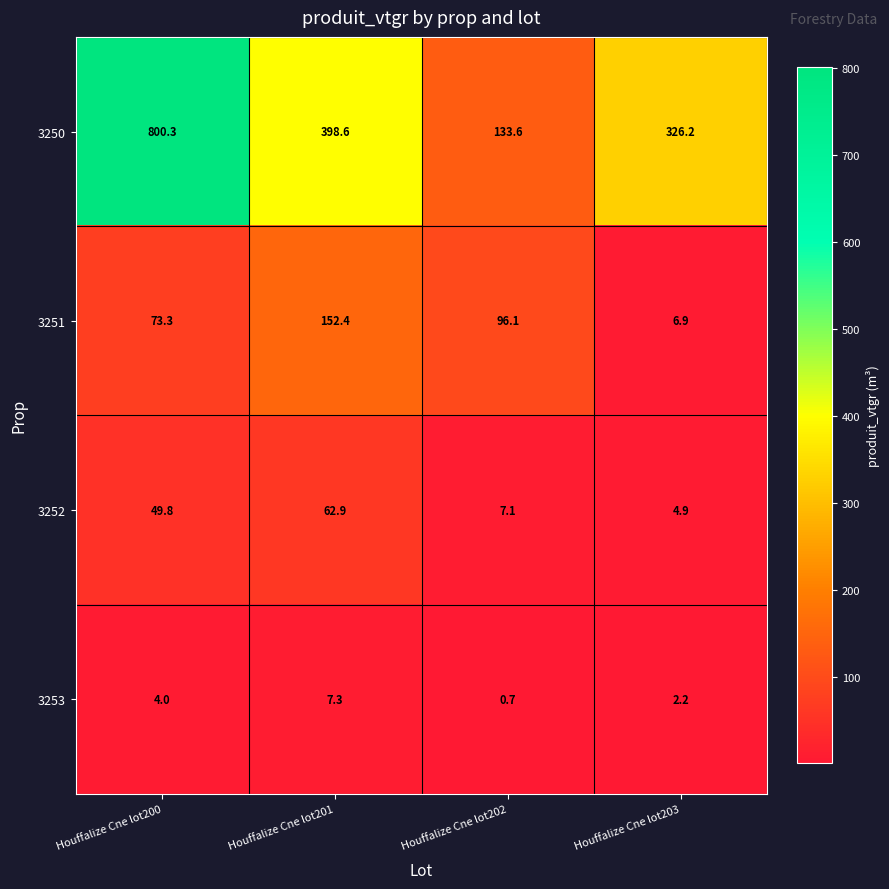

At which label does 3250 first exceed 398?

Houffalize Cne lot200